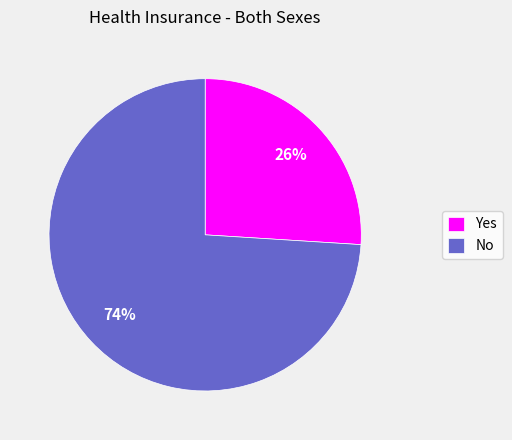

To the nearest percent, what portion does No represent?

74%